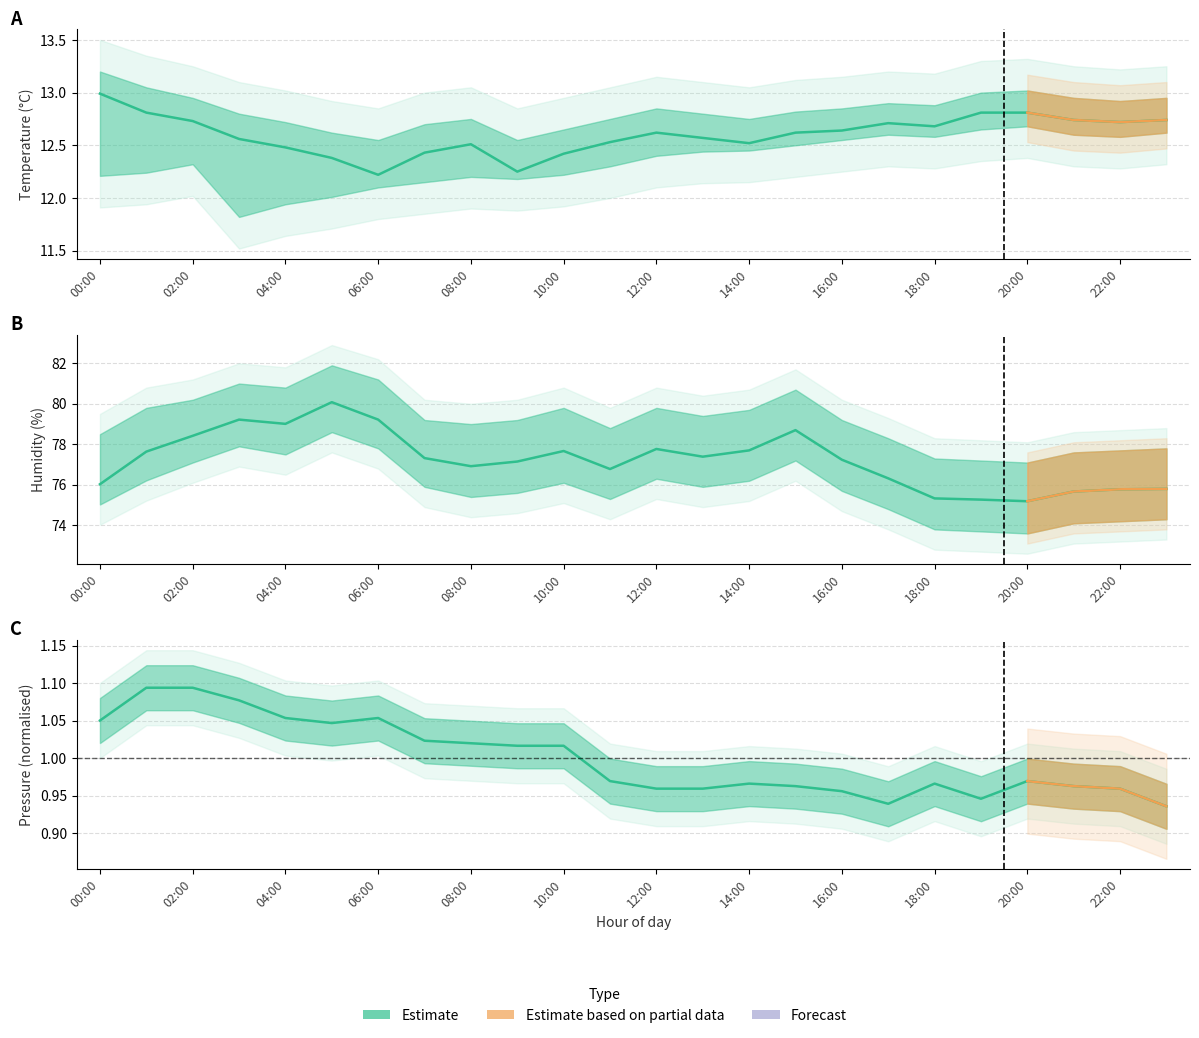

True or false: humidity and temperature intersect in this chart.

False